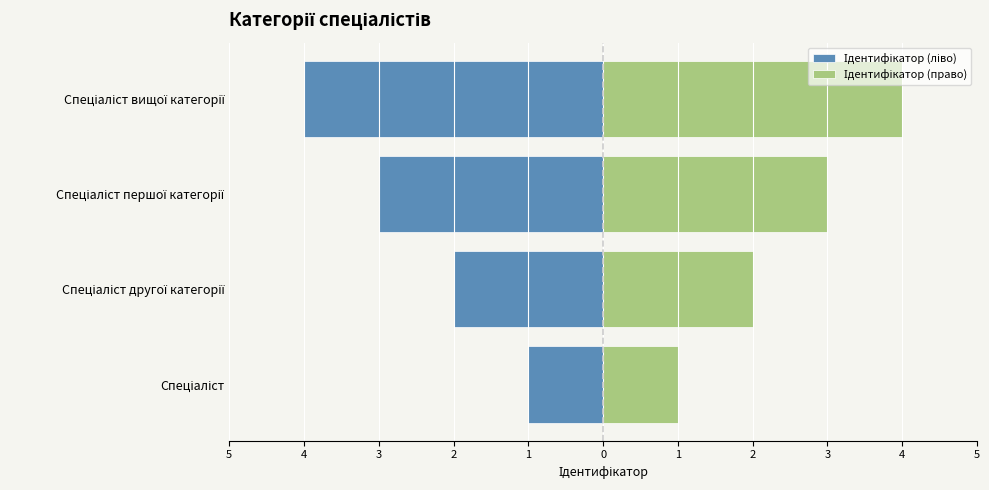

List the series in order of their peak value, highest first.

Ідентифікатор (право), Ідентифікатор (ліво)